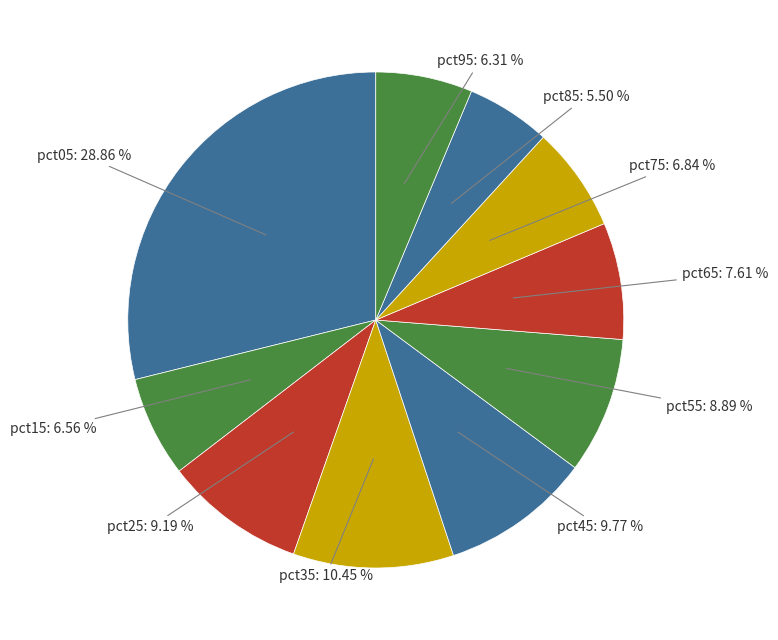

Which slice is the smallest?

pct85